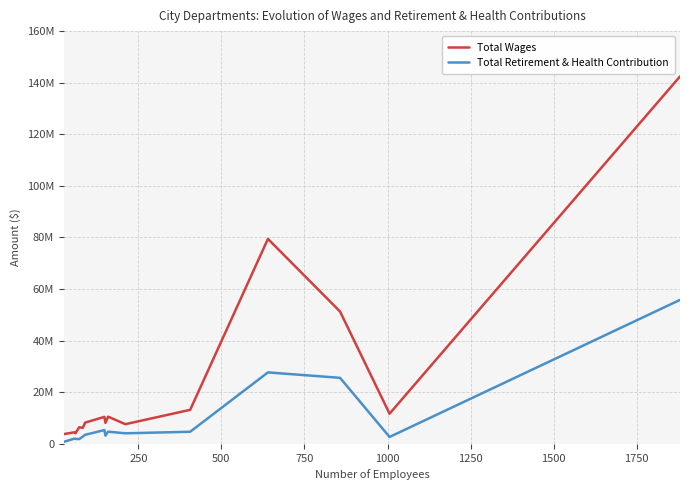

What is the greatest value displayed?

142426448